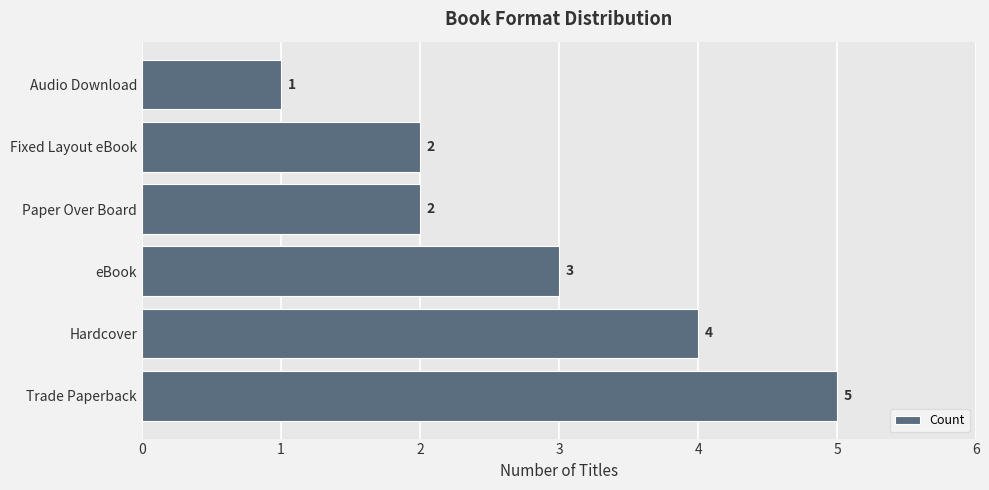

Does the chart contain stacked bars?

No